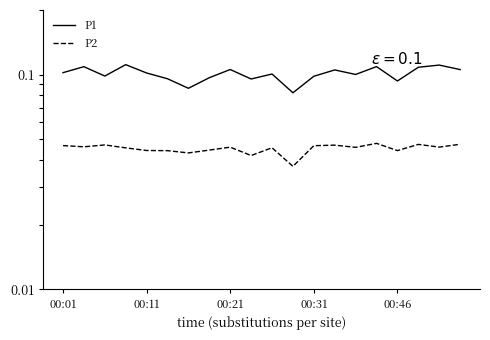

How many interior local valleys does the P1 series have?

6